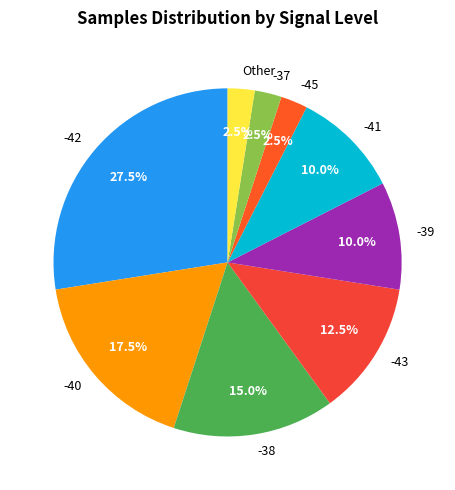

To the nearest percent, what percentage of the pie is -39?

10%